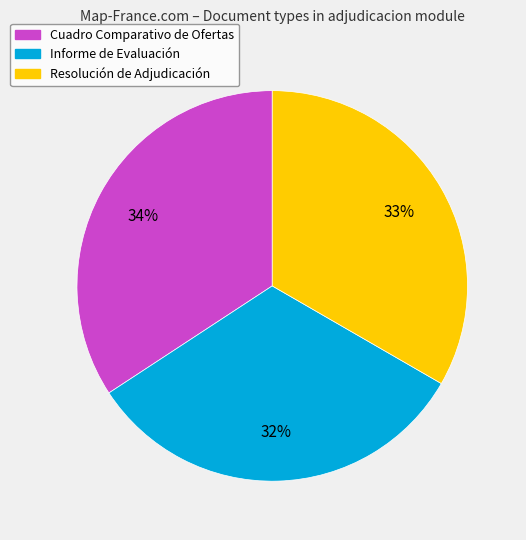

To the nearest percent, what is the difference between the Informe de Evaluación and Cuadro Comparativo de Ofertas slice percentages?

2%